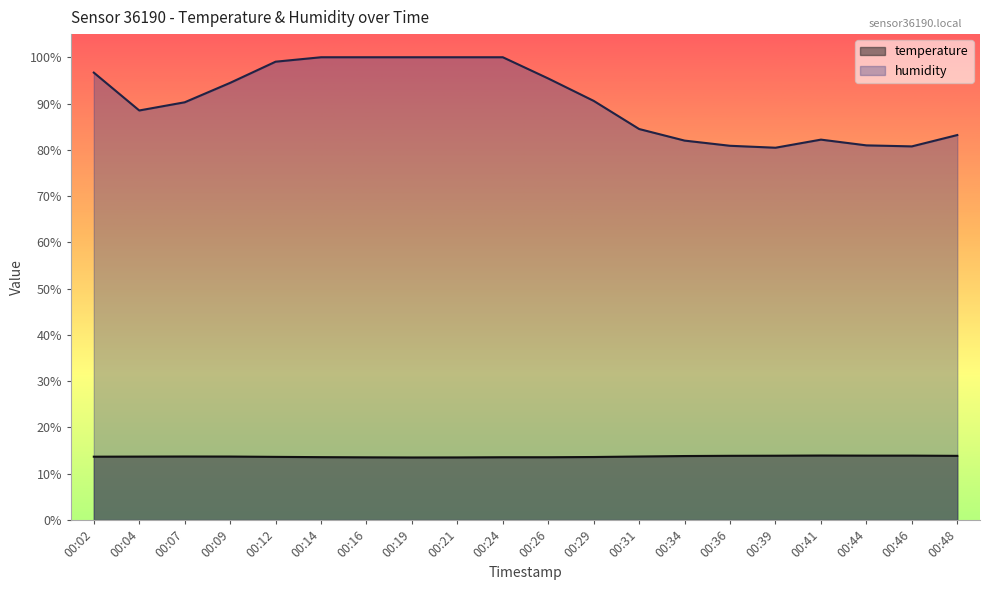

What is the minimum value for humidity?

80.5